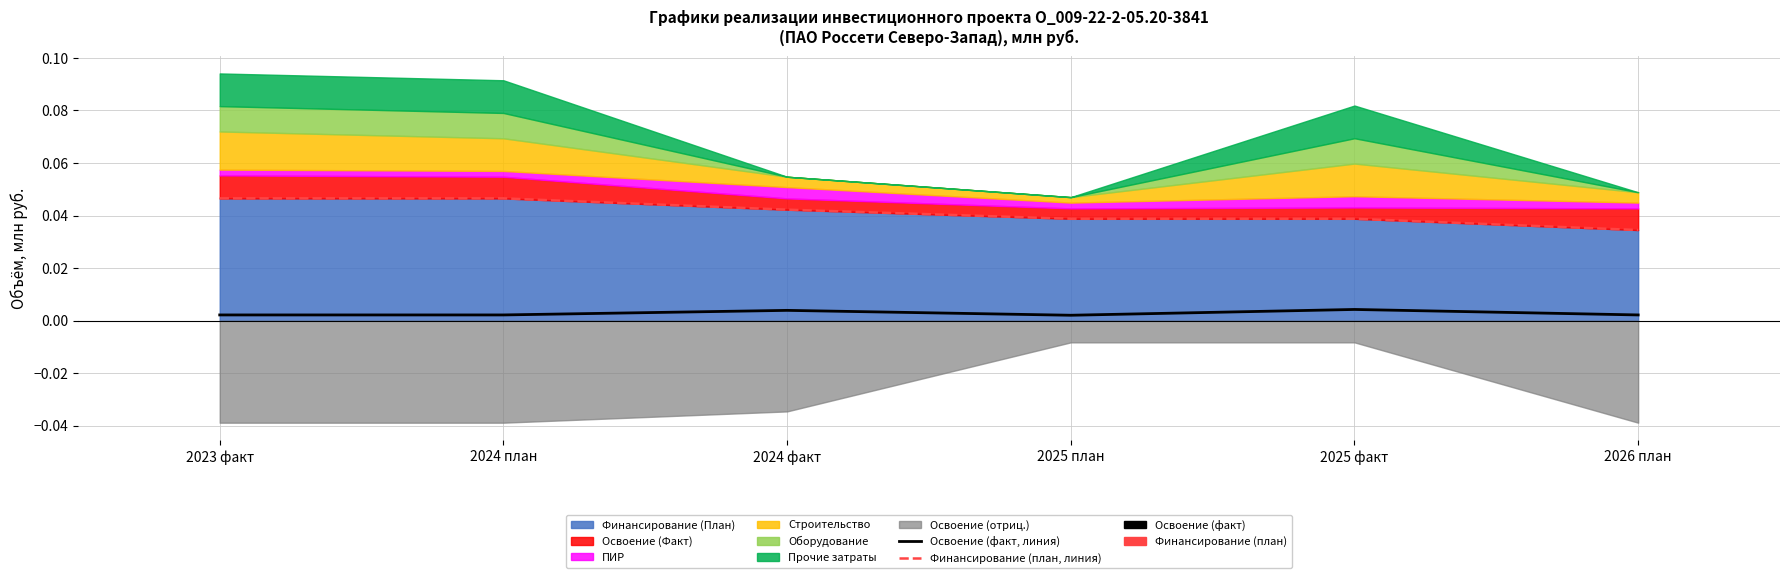

How many lines are shown in the chart?

2